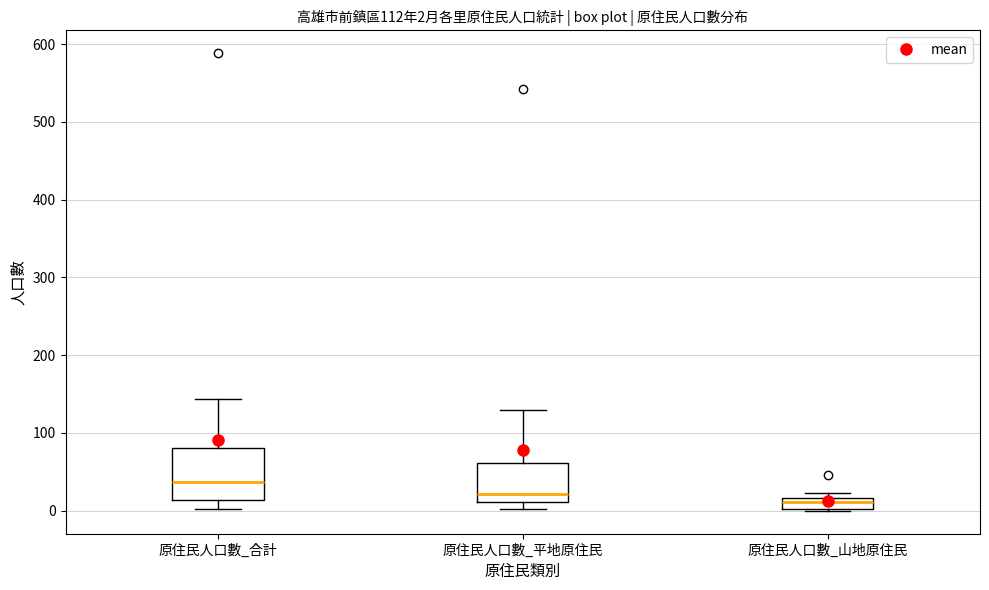

Comparing the boxes themselves (not the whiskers), which one is the tallest?

原住民人口數_合計